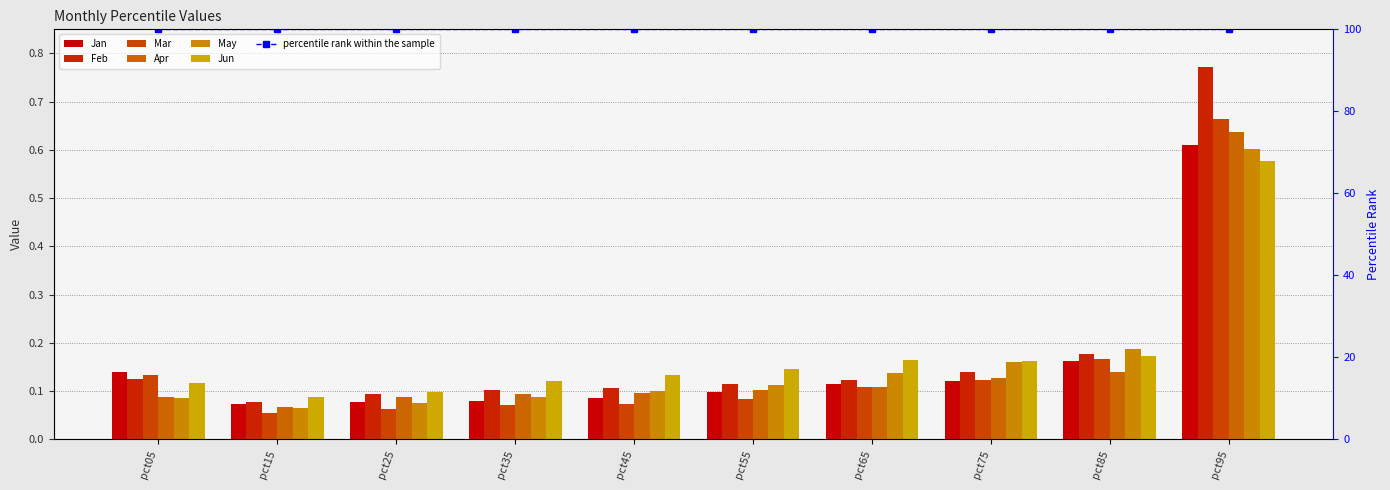

How many groups of bars are there?

10